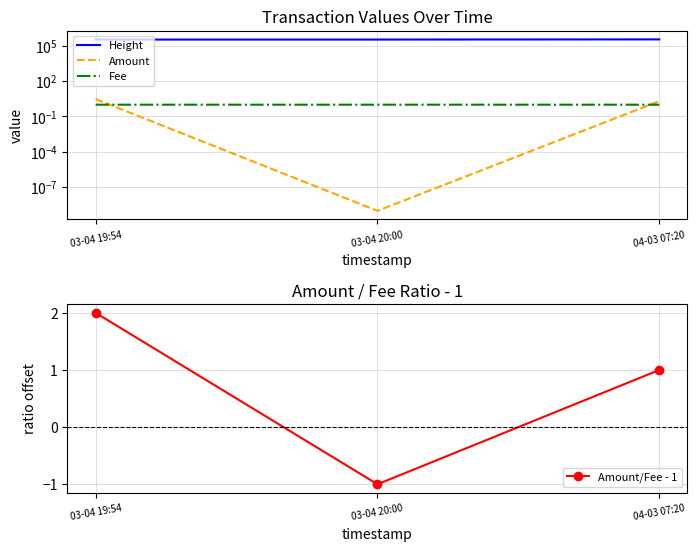

Reading left to right, list all the values displayed in this chart.

Height: 03-04 19:54=334597.0	03-04 20:00=334599.0	04-03 07:20=345131.0
Amount: 03-04 19:54=3.0	03-04 20:00=0.0	04-03 07:20=2.0
Fee: 03-04 19:54=1.0	03-04 20:00=1.0	04-03 07:20=1.0
Amount/Fee - 1: 03-04 19:54=2.0	03-04 20:00=-1.0	04-03 07:20=1.0